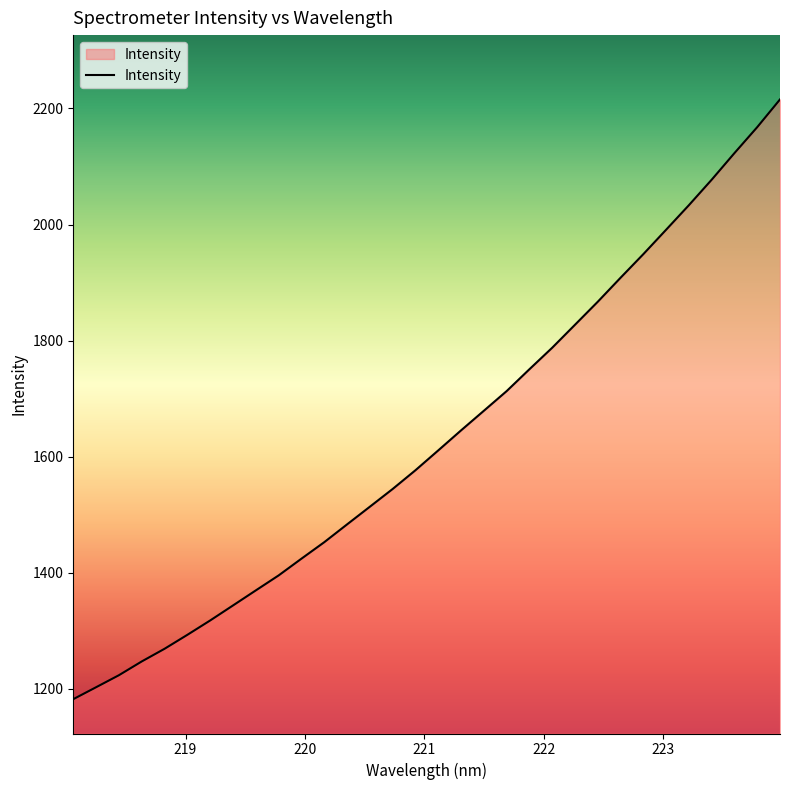

Count the number of values greater than 1610.

16